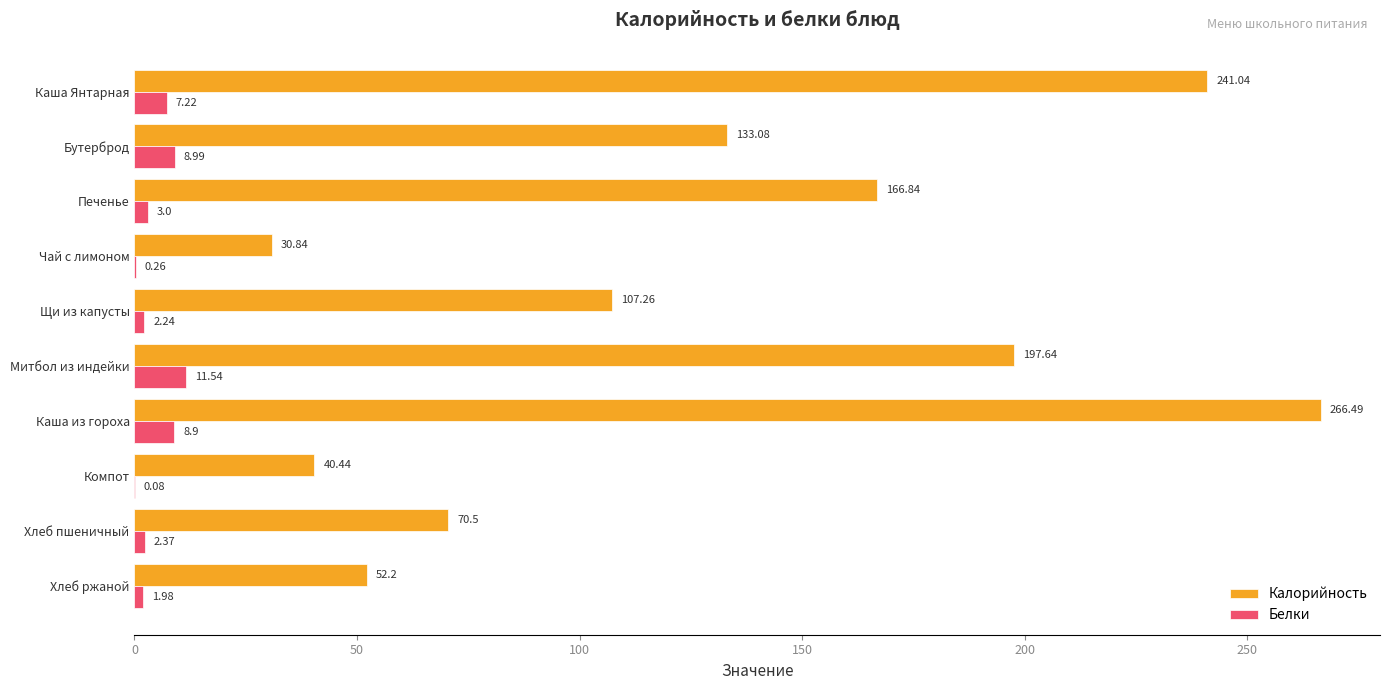

What are all the series names shown in the legend?

Калорийность, Белки